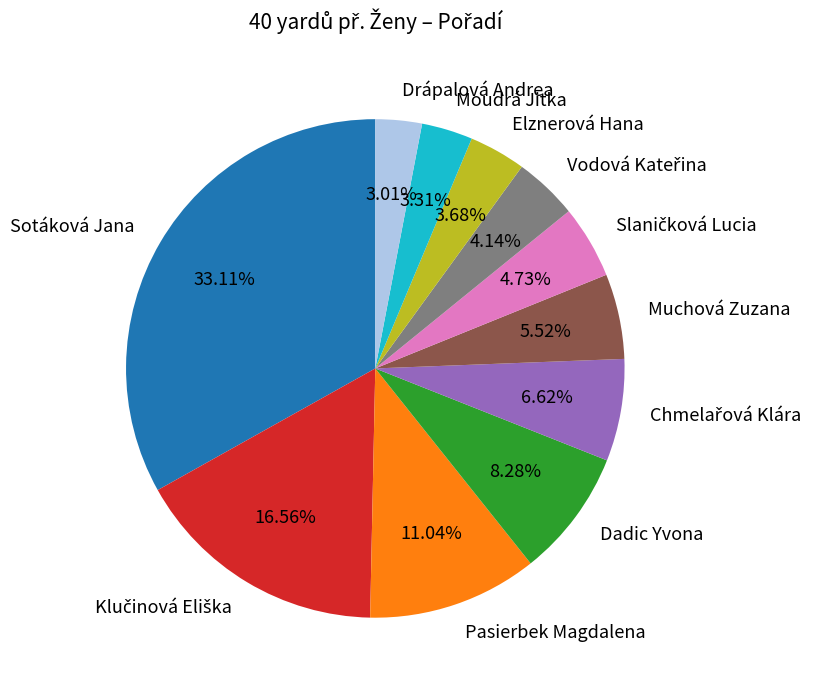

To the nearest percent, what portion does Drápalová Andrea represent?

3%